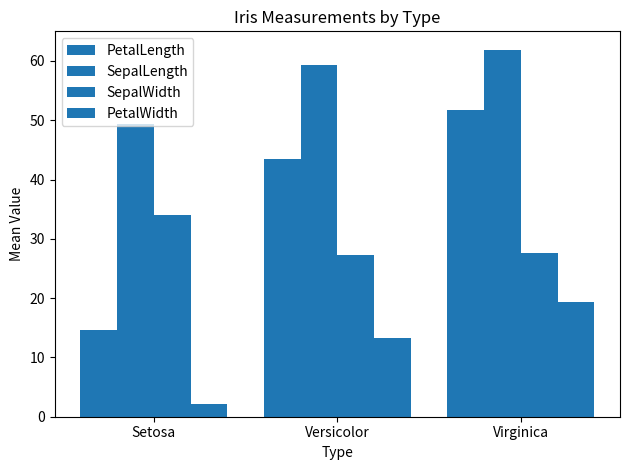

Reading right to left, extract all data points from this chart.

PetalLength: 51.7	43.4	14.6
SepalLength: 61.9	59.4	49.4
SepalWidth: 27.6	27.3	34.1
PetalWidth: 19.3	13.2	2.2